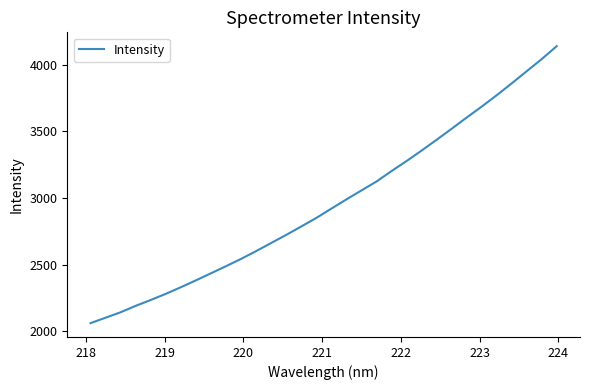

What is the minimum value shown in the chart?

2061.9